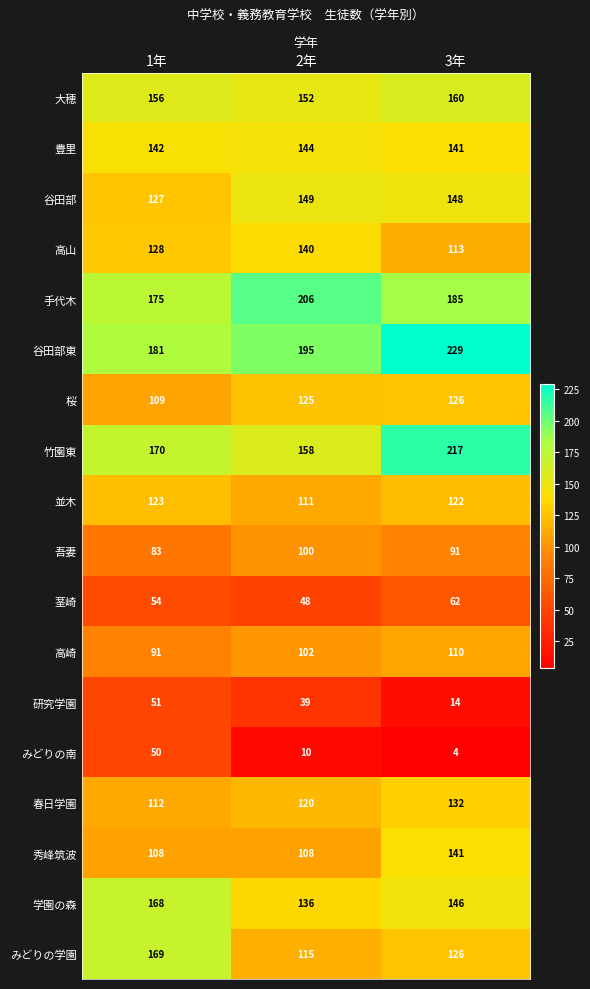

Is it true that 豊里 equals 62 at 3年?

False